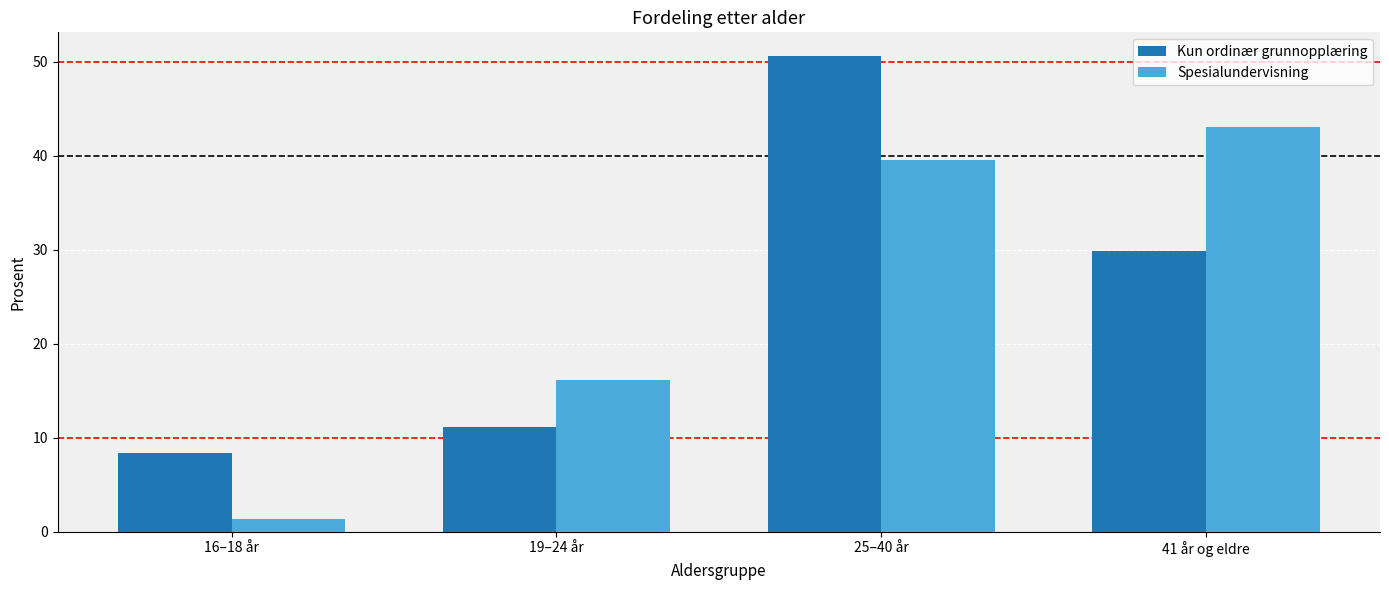

At which label does Spesialundervisning reach its minimum?

16–18 år